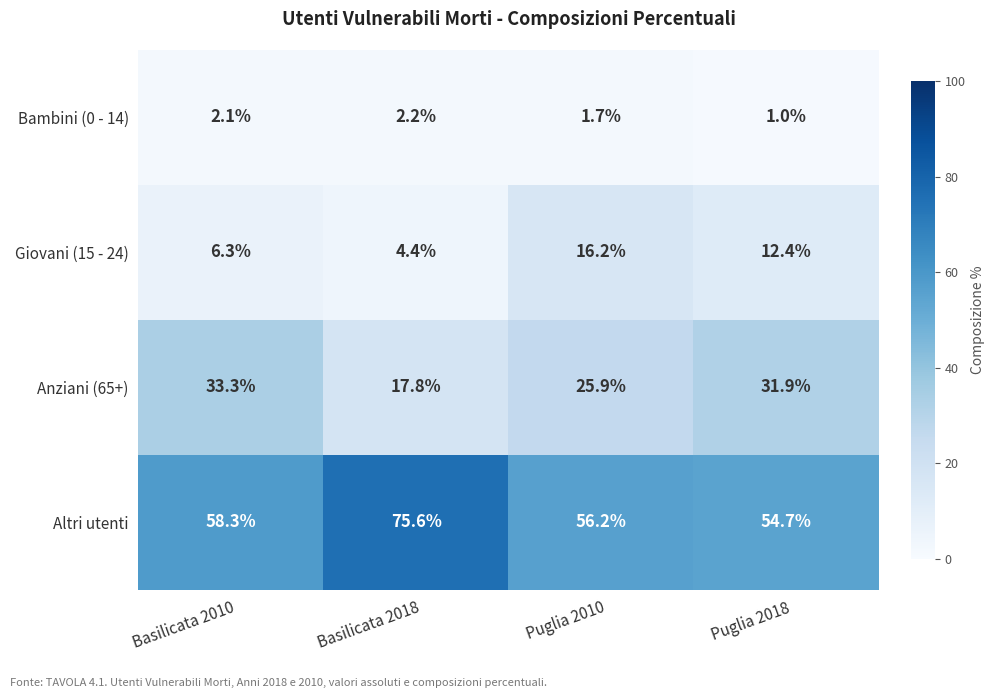

Reading left to right, extract all data points from this chart.

Bambini (0 - 14): 2.1	2.2	1.7	1.0
Giovani (15 - 24): 6.3	4.4	16.2	12.4
Anziani (65+): 33.3	17.8	25.9	31.9
Altri utenti: 58.3	75.6	56.2	54.7